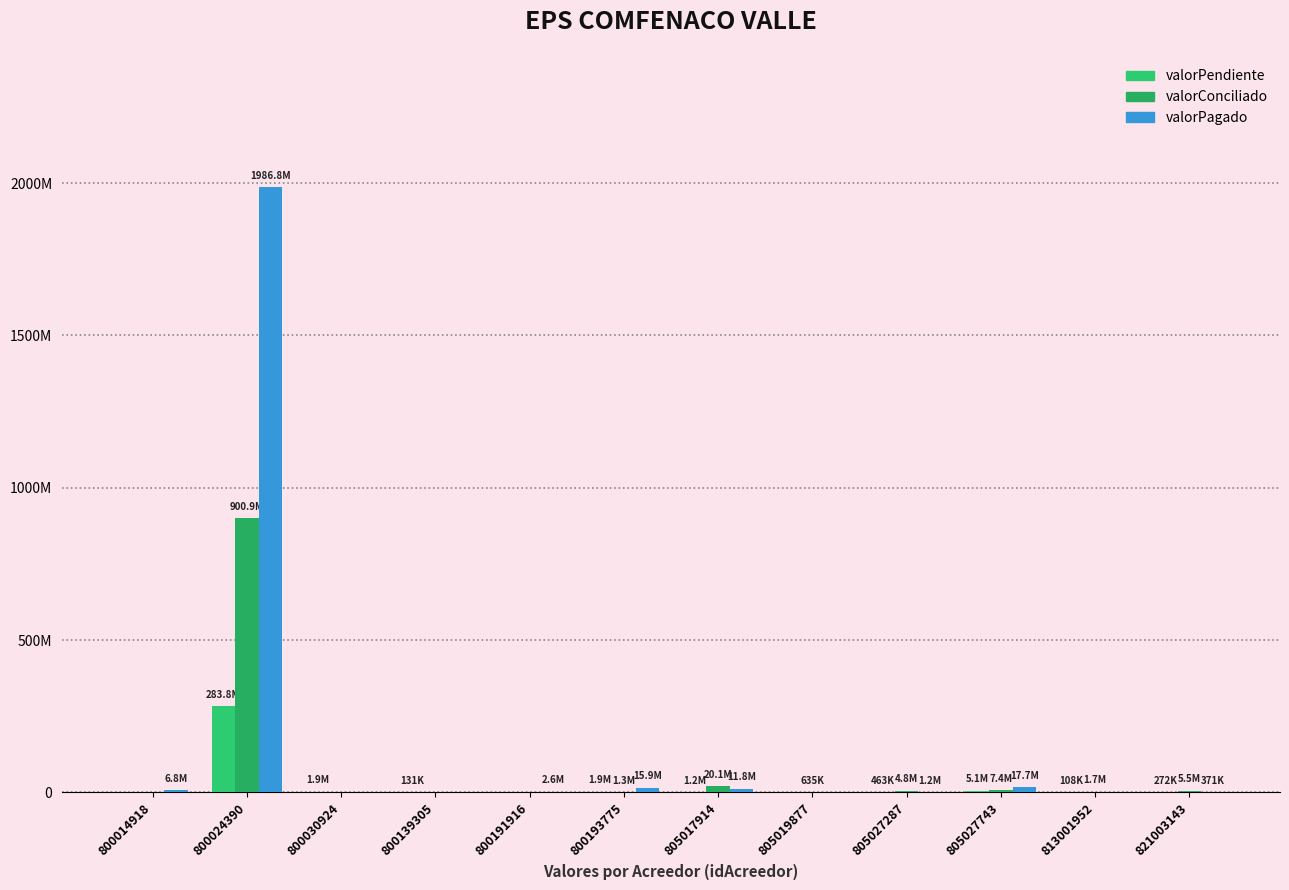

Are the bars horizontal?

No